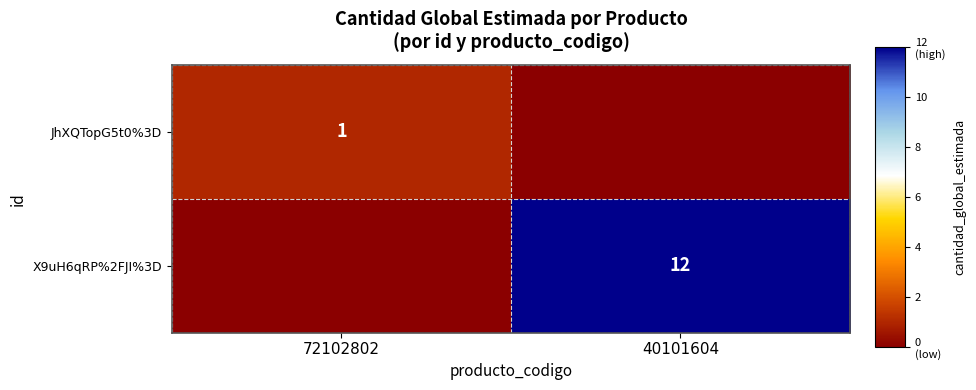

Is it true that JhXQTopG5t0%3D equals 2 at 72102802?

False